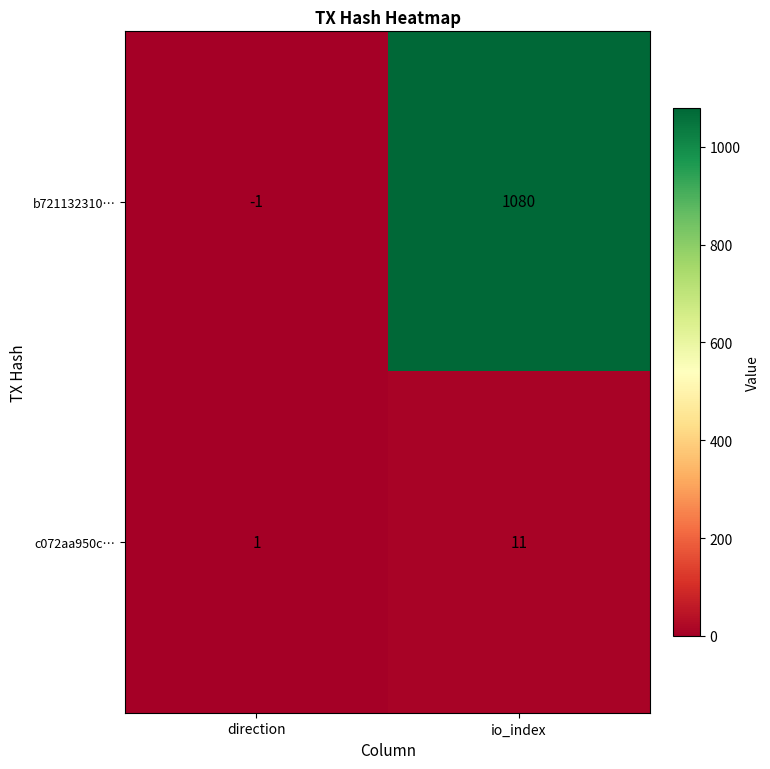

Which label corresponds to the smallest value in the chart?

direction